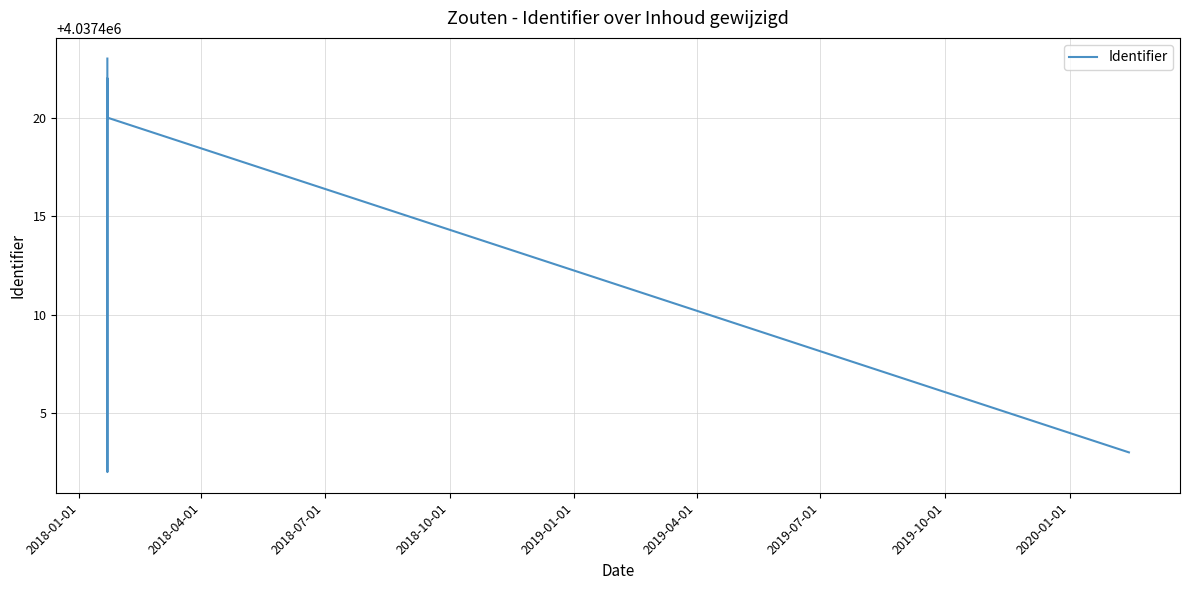

True or false: the data has more than 0 interior local peaks.

True